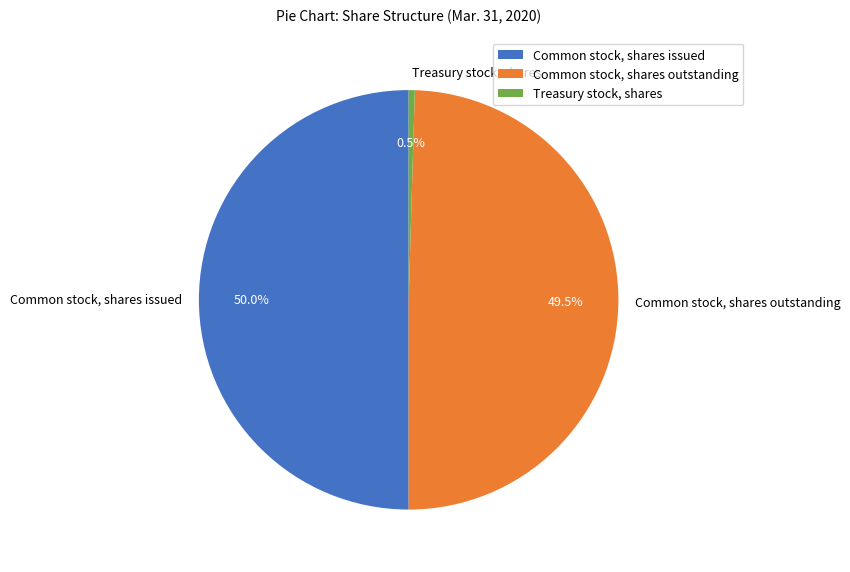

What is the ratio of the value at Common stock, shares issued to the value at Common stock, shares outstanding?

1.0